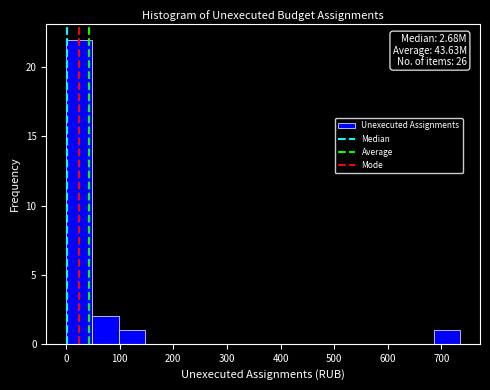

Which range on the x-axis has the tallest bar?

0 to 50